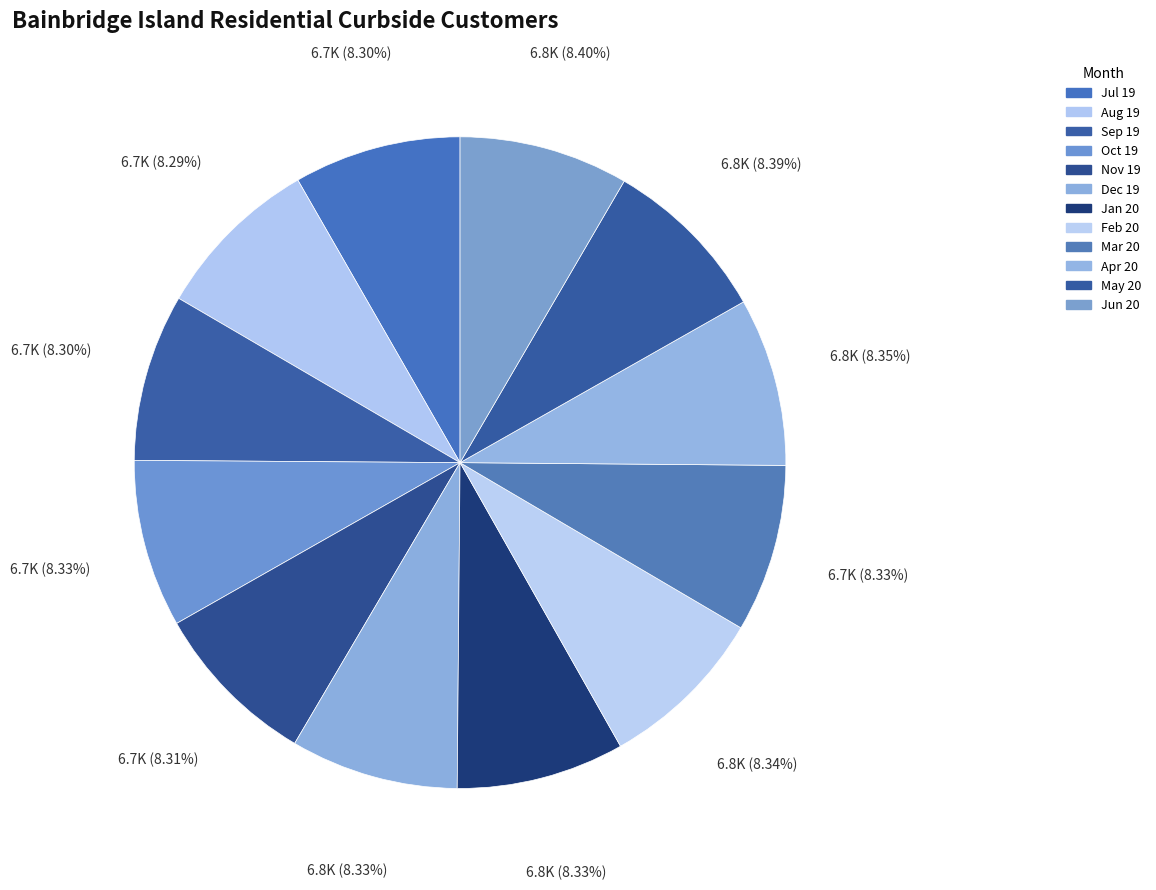

What is the ratio of the value at Apr 20 to the value at Jul 19?

1.0